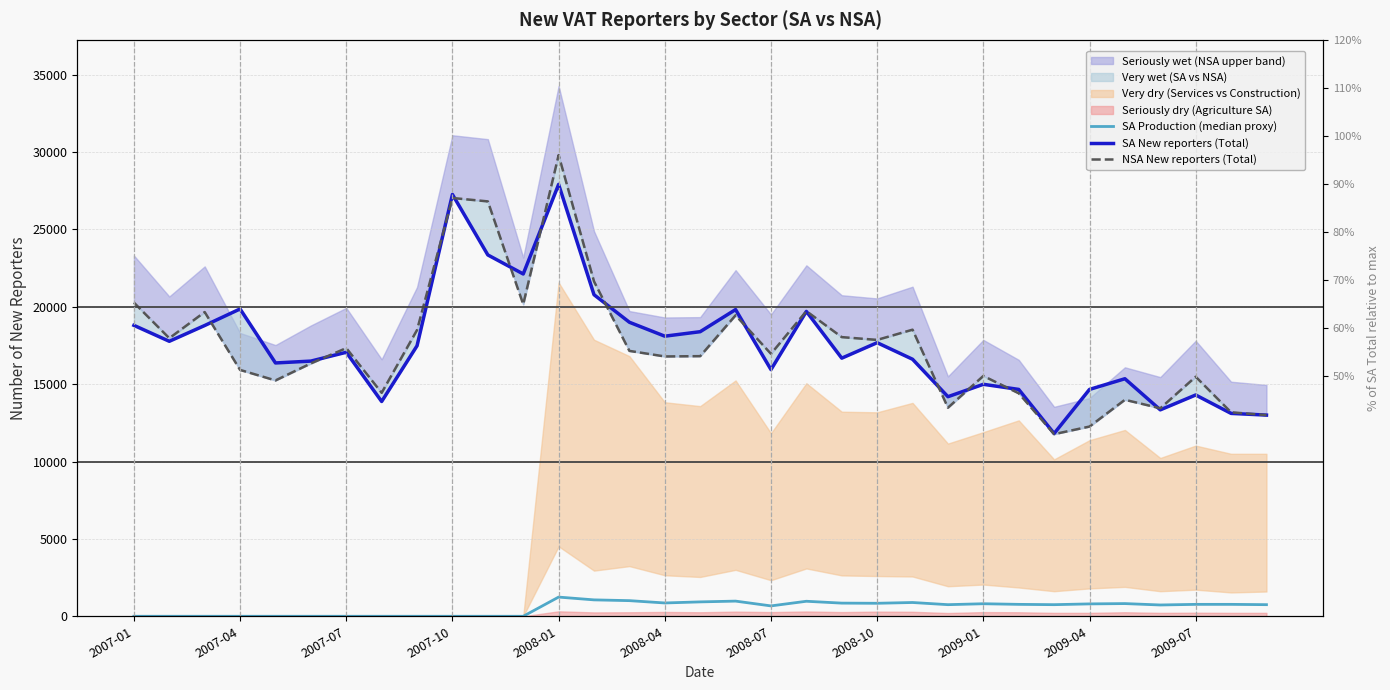

At 29, list the series in order from smallest to largest.

SA Production (median proxy), SA New reporters (Total), NSA New reporters (Total)